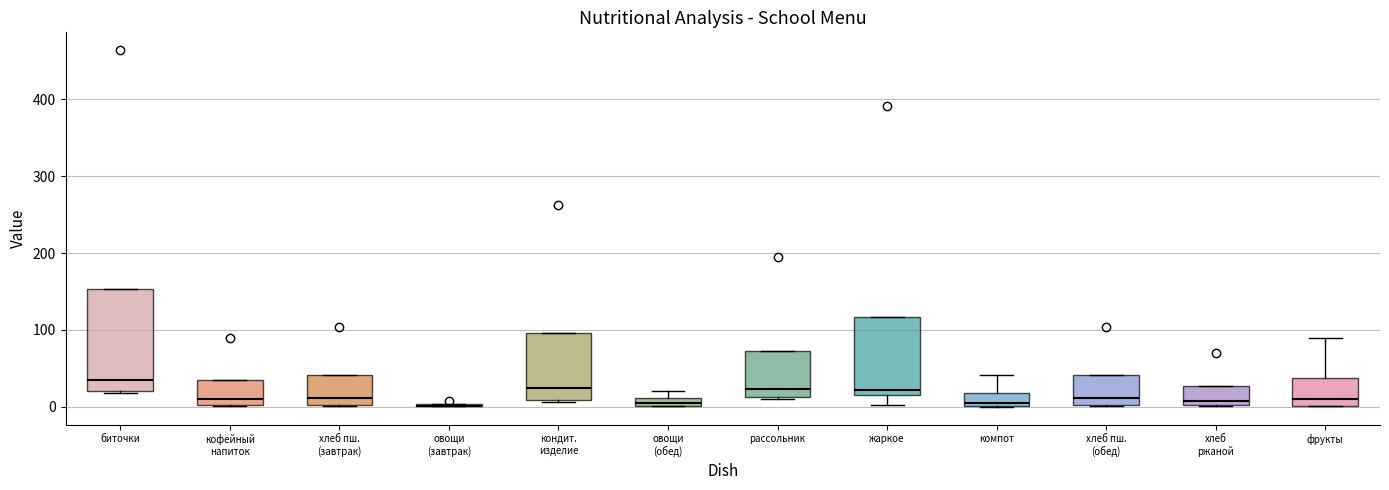

Comparing the boxes themselves (not the whiskers), which one is the tallest?

биточки